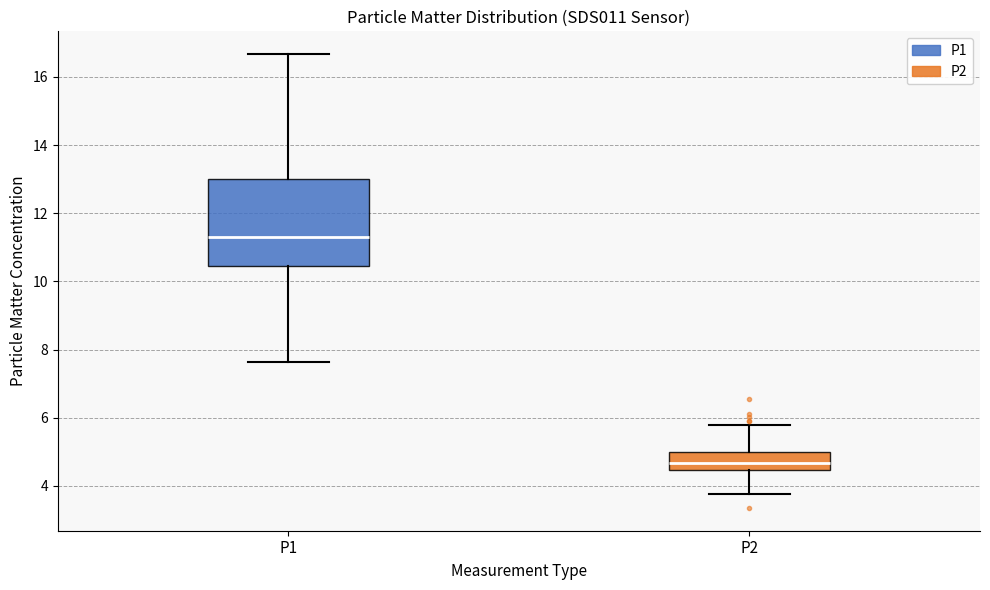

Where is the lower edge of the box for P2 on the y-axis? The values are not printed on the chart, so give them approximately, as read against the axis.

4.4